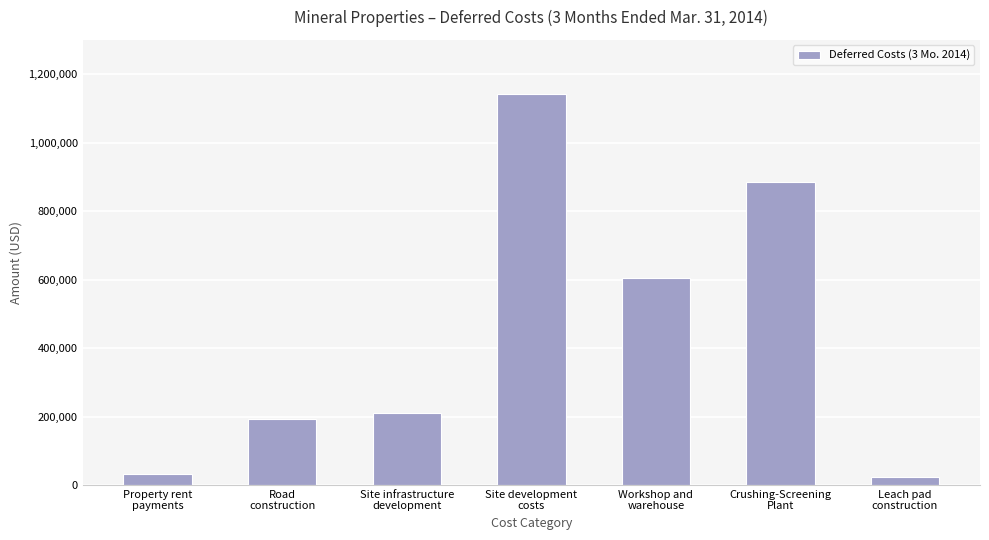

What is the maximum value shown in the chart?

1142702